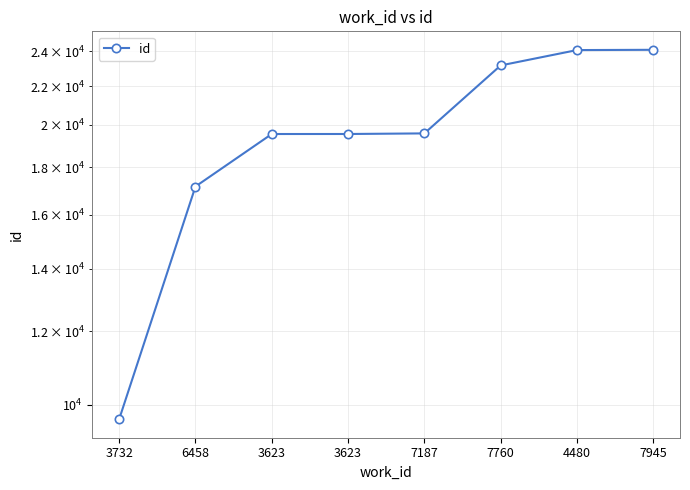

What is the maximum value shown in the chart?

24087